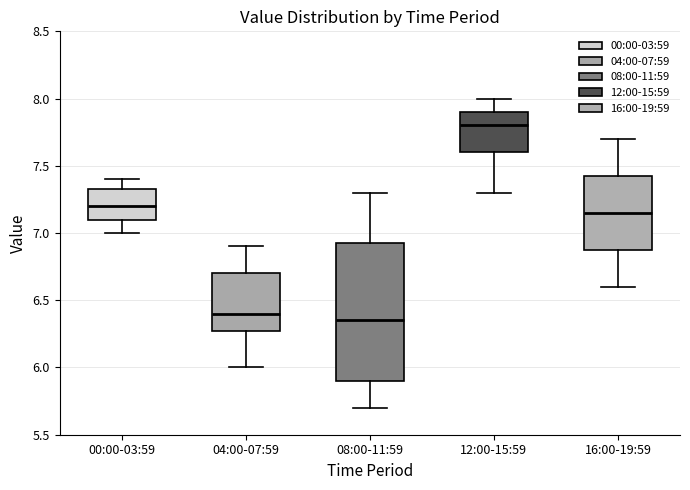

Comparing the boxes themselves (not the whiskers), which one is the tallest?

08:00-11:59